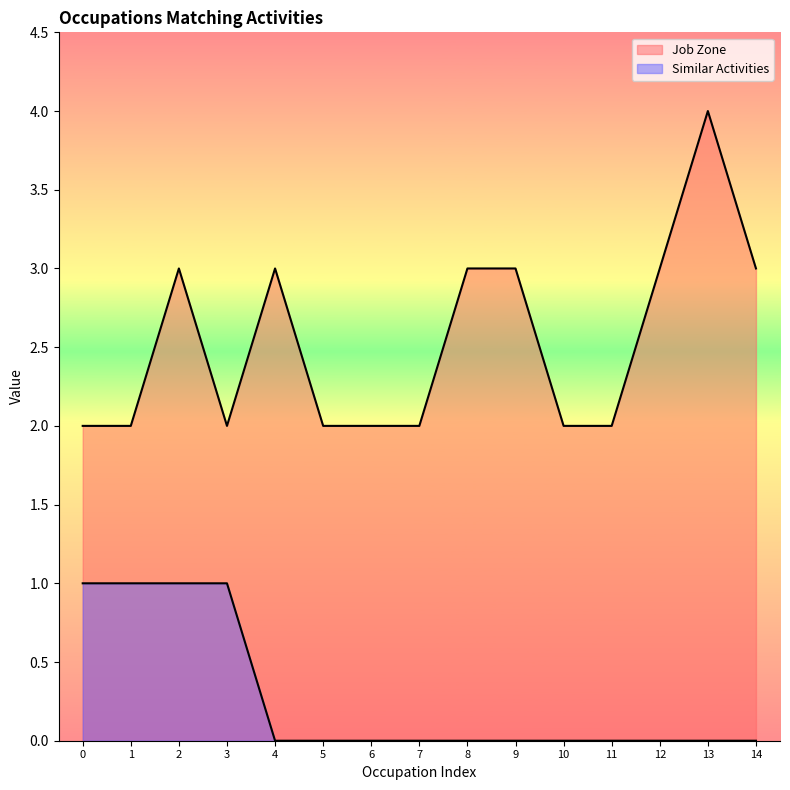

Does the chart have visible grid lines?

No